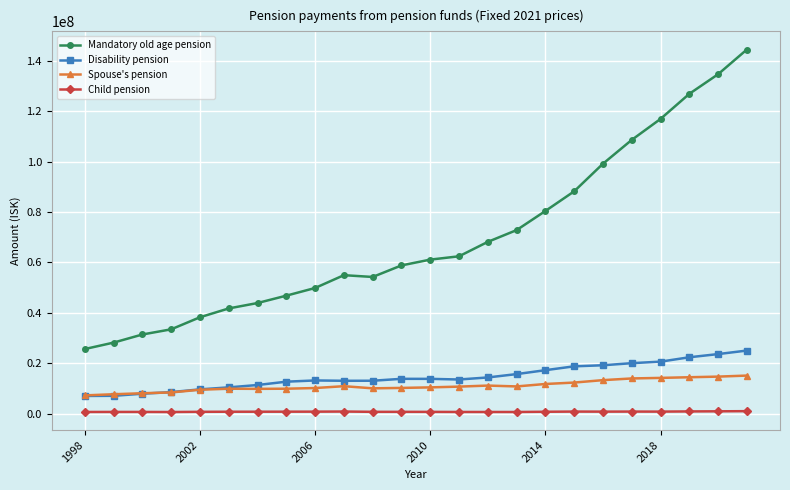

Rank the series by their maximum value, from lowest to highest.

Child pension, Spouse's pension, Disability pension, Mandatory old age pension